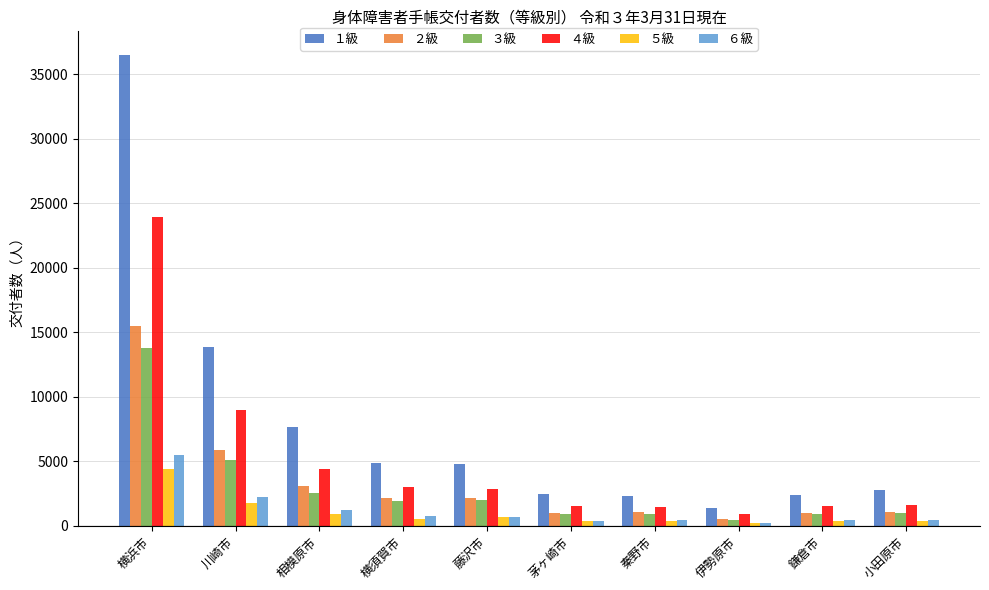

Is it true that ４級 equals 1495 at 藤沢市?

False